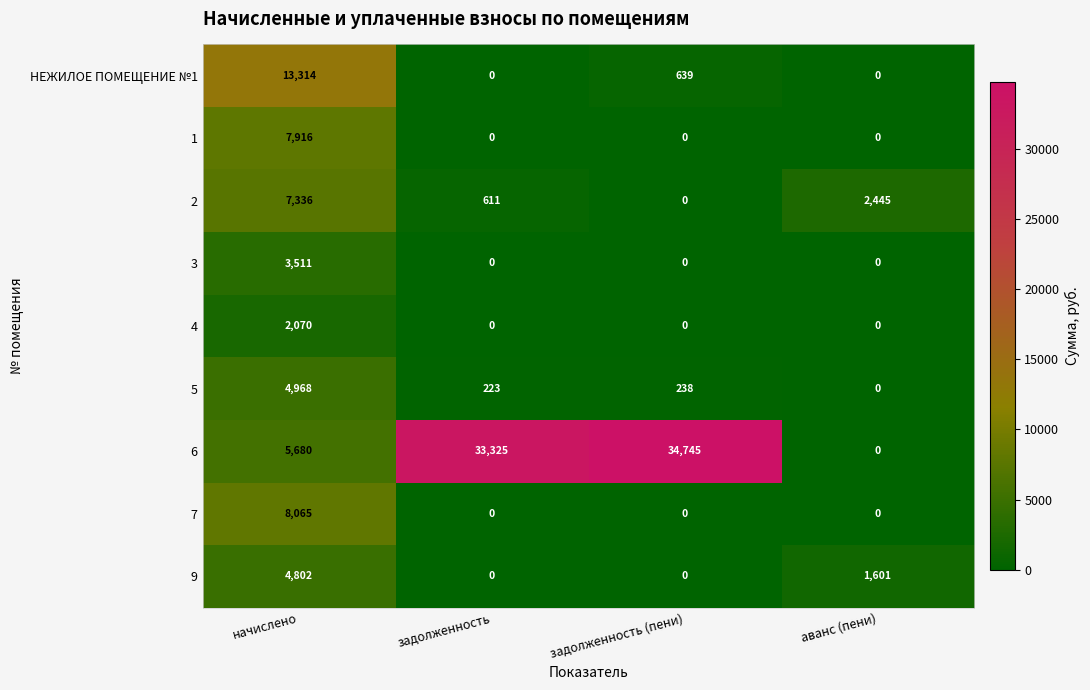

List the series in order of their peak value, lowest first.

4, 3, 9, 5, 2, 1, 7, НЕЖИЛОЕ ПОМЕЩЕНИЕ №1, 6